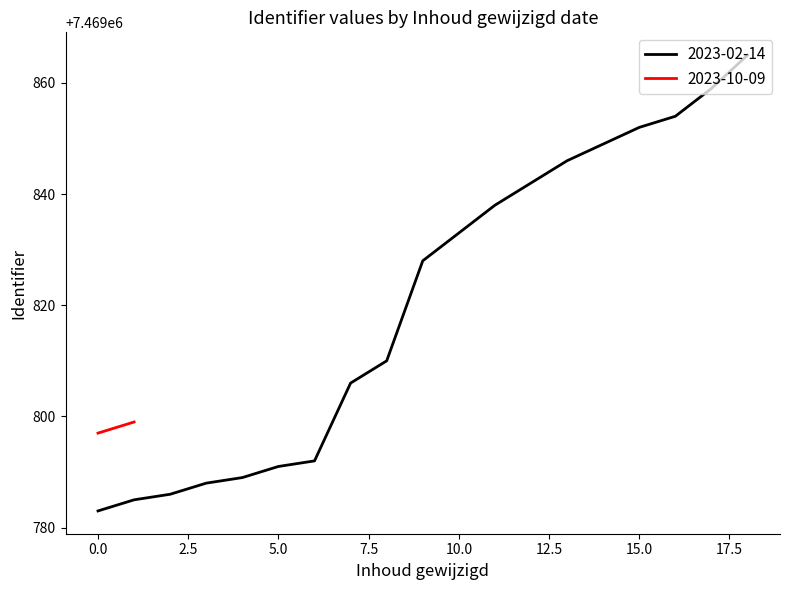

The value at 2023-02-14 09:15:31 is 7469854. True or false?

True